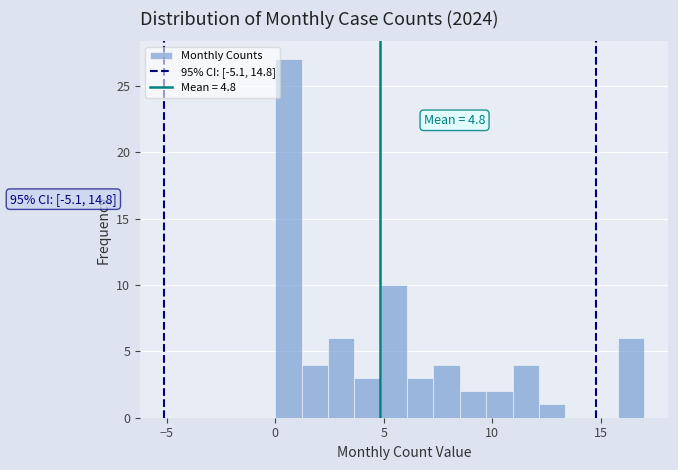

Read against the x-axis, roughly where is the centre of the tallest bar?

0.5